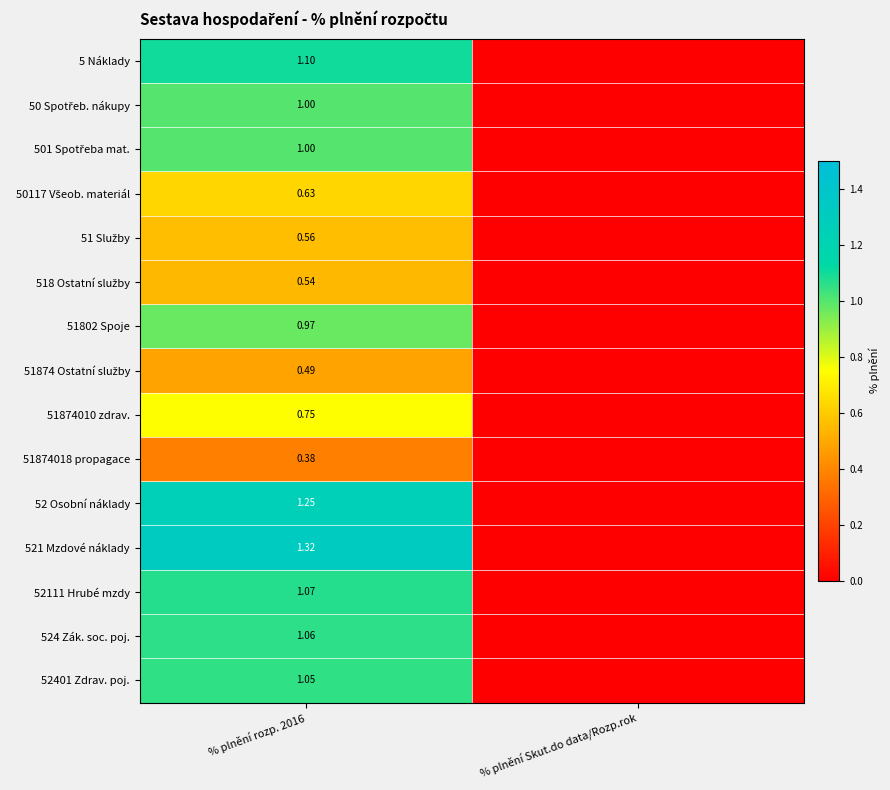

What is the maximum value for 52 Osobní náklady?

1.3